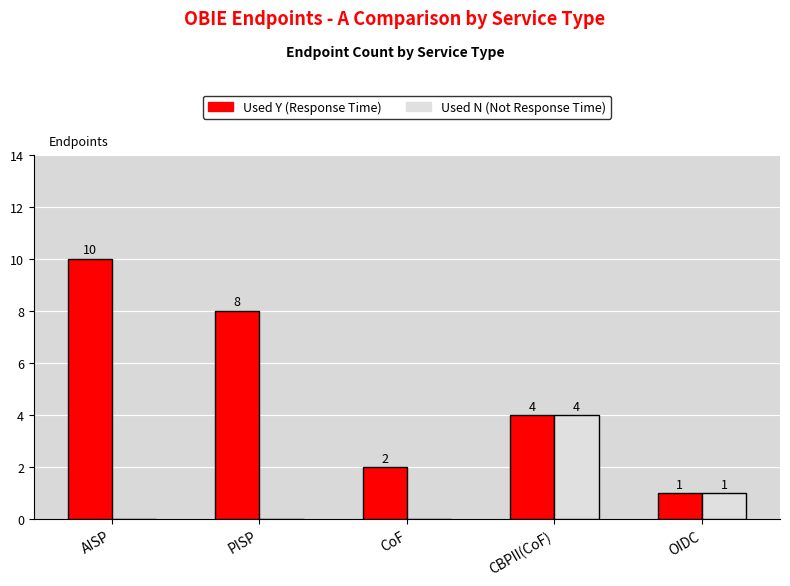

What is the maximum value shown in the chart?

10